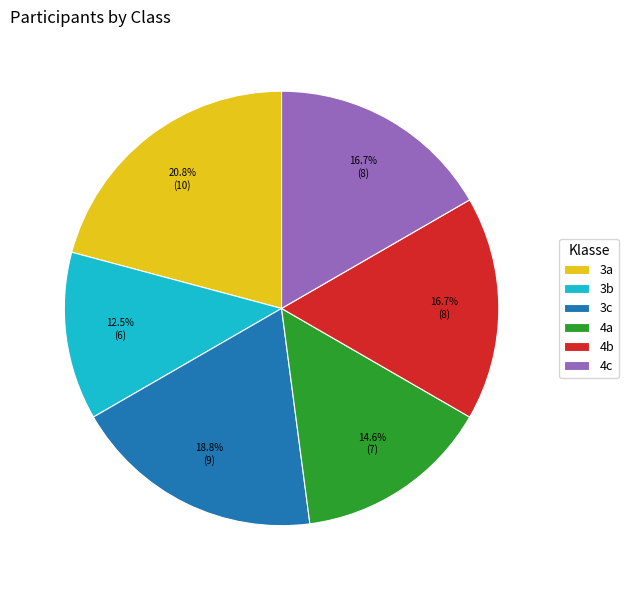

Is there any slice that represents more than half of the pie?

No